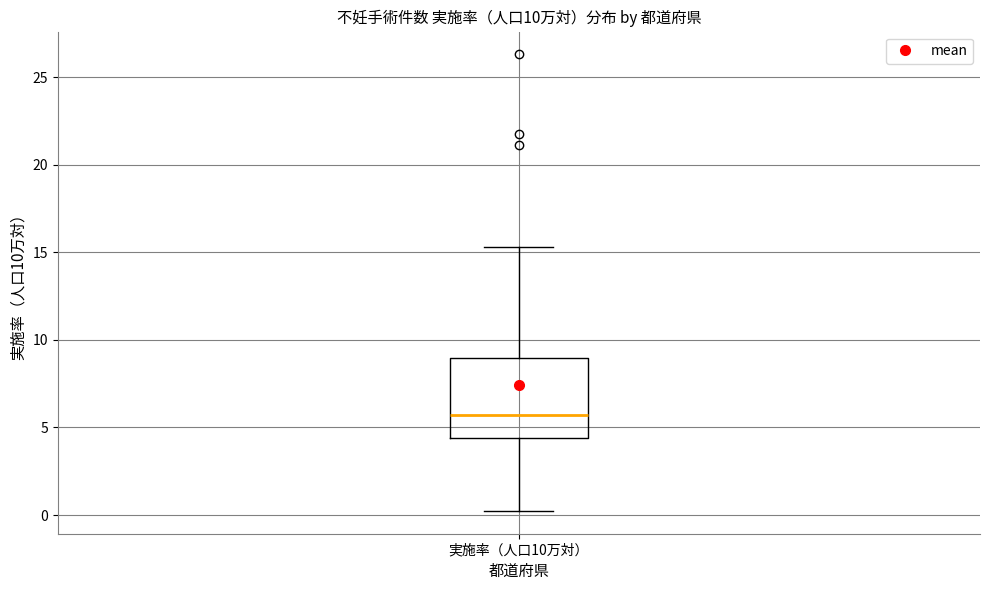

Read this box plot against the y-axis: the position of the median line, the range covered by the box, and the ends of both whiskers. The values are not printed on the chart, so give them approximately, as read against the axis.

median 5.5, box 4.5 to 9.0, whiskers 0.0 to 15.5